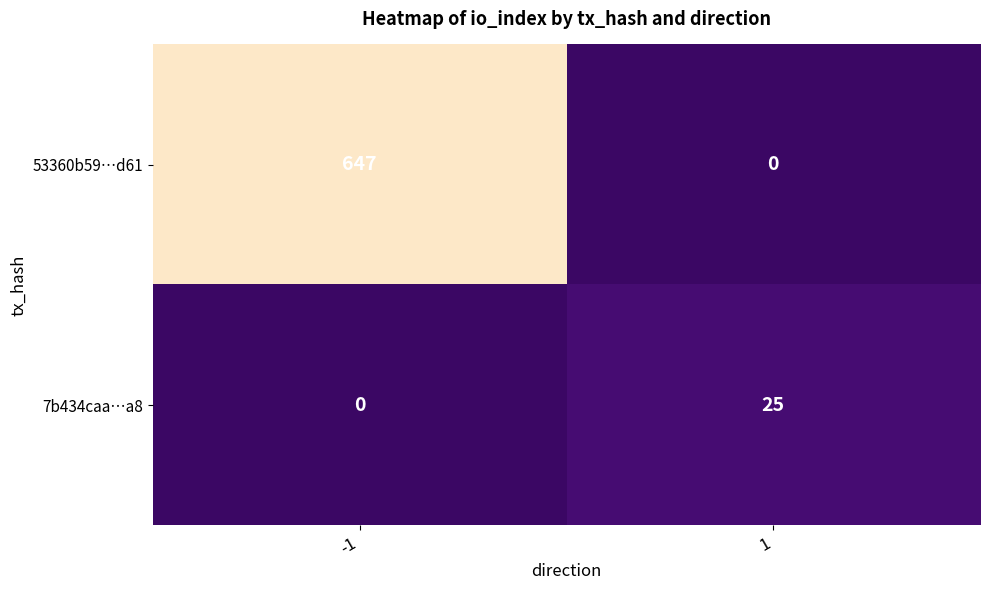

Reading left to right, transcribe all the data shown in this chart.

53360b59…d61: 647	0
7b434caa…a8: 0	25